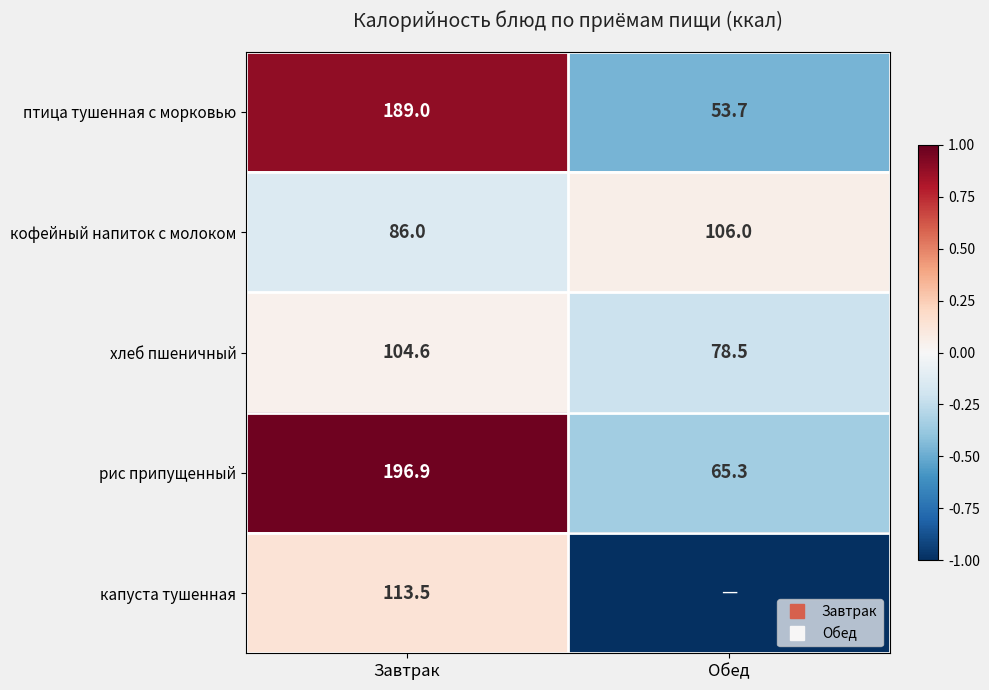

How many values in капуста тушенная are above zero?

1